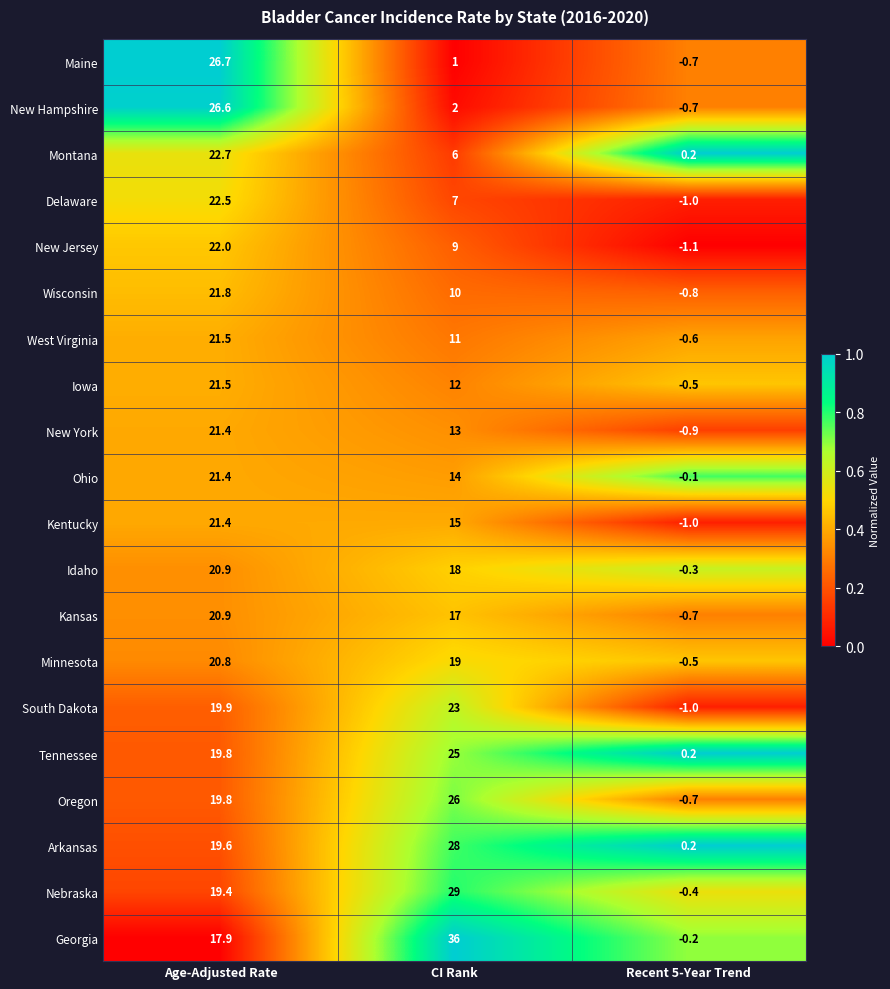

The value of New York at Age-Adjusted Rate is 21.4. True or false?

True